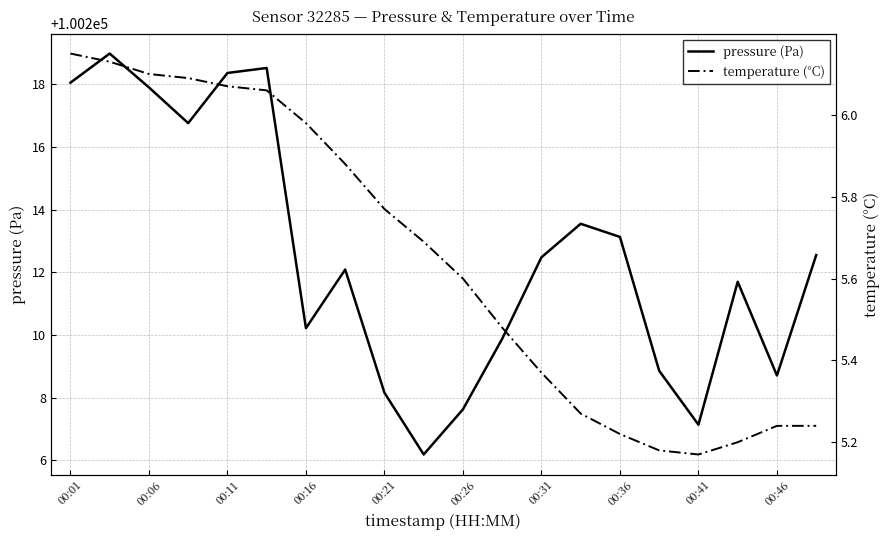

What are all the series names shown in the legend?

pressure (Pa), temperature (°C)